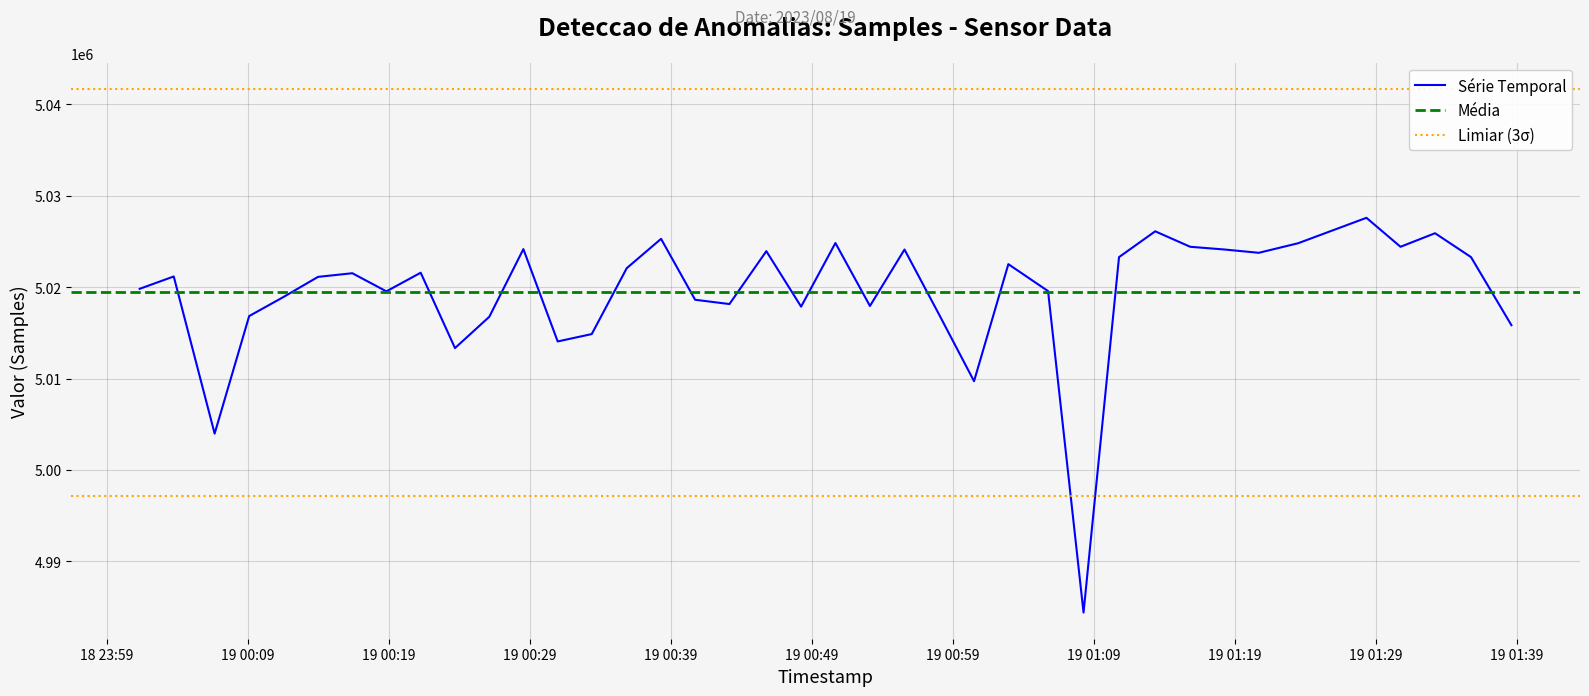

Is this an area chart (filled region under the line)?

No